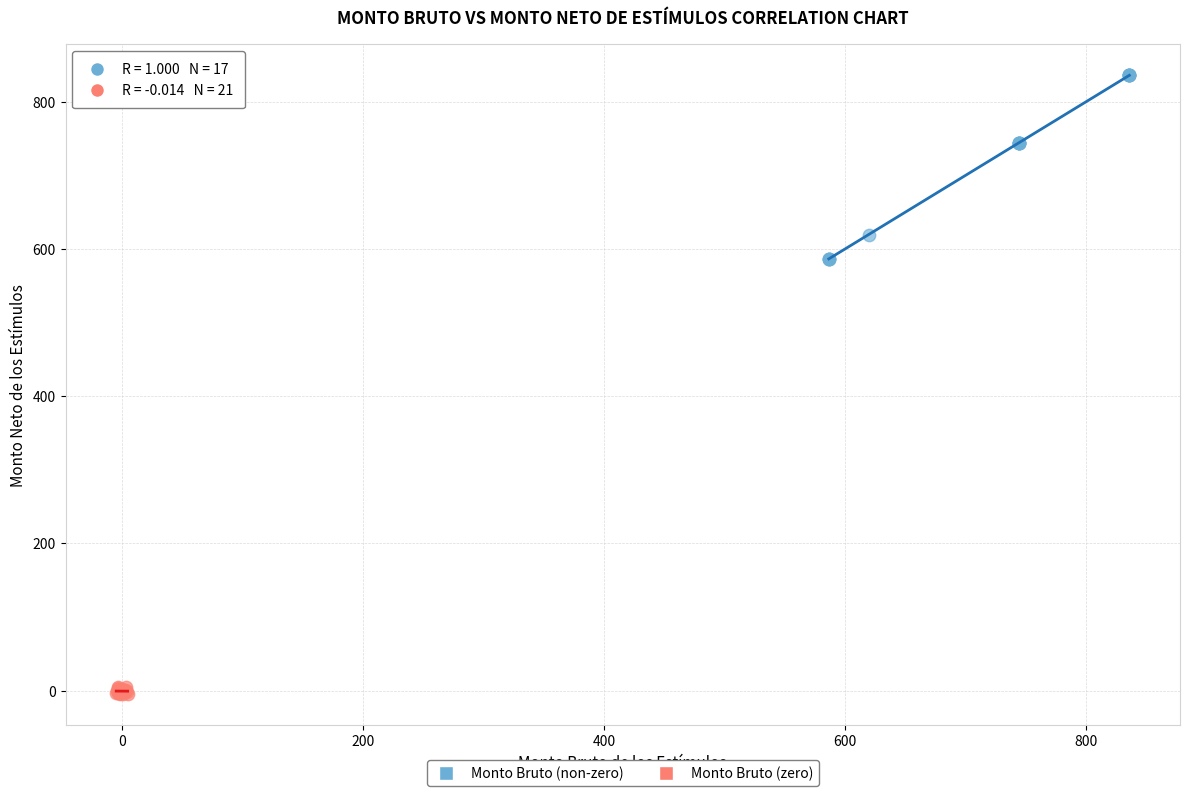

Which series has the widest spread of Y values?

Monto Bruto (non-zero)